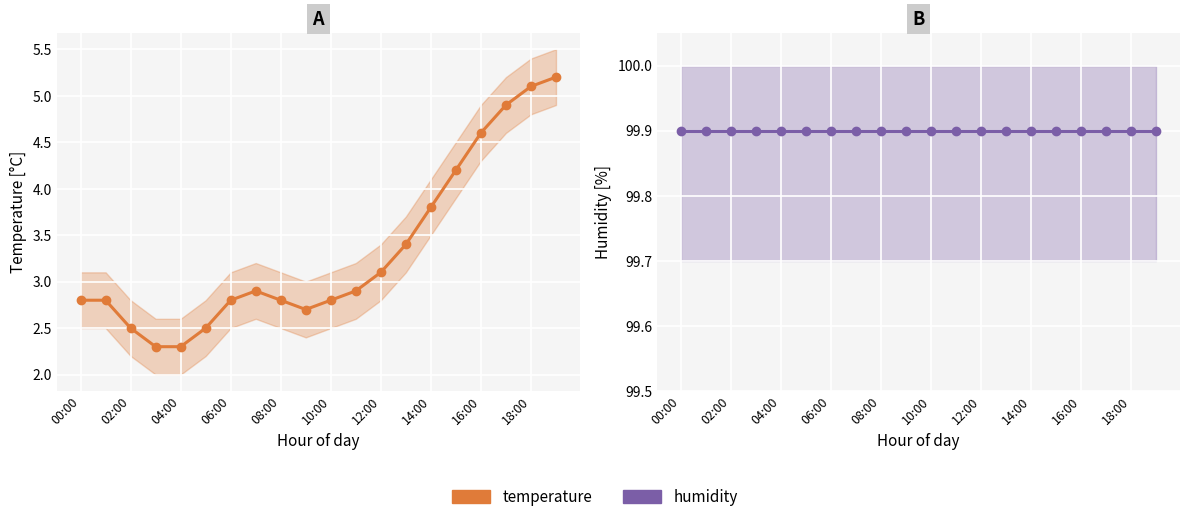

What is the total value across all series at 17?

104.8